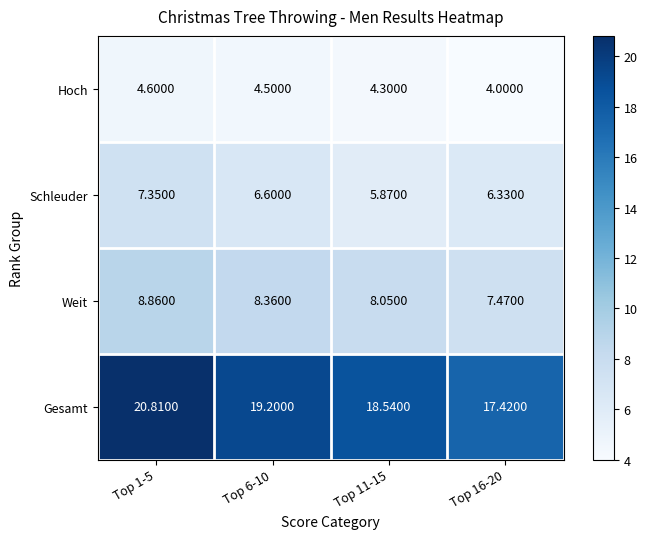

Which series has the largest total across all categories?

Gesamt